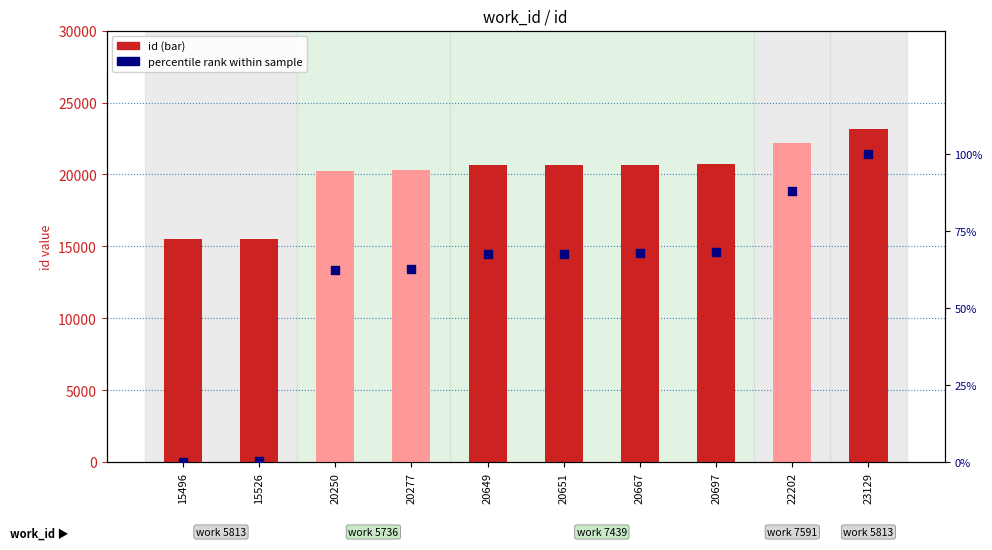

Which series has the largest total across all categories?

id